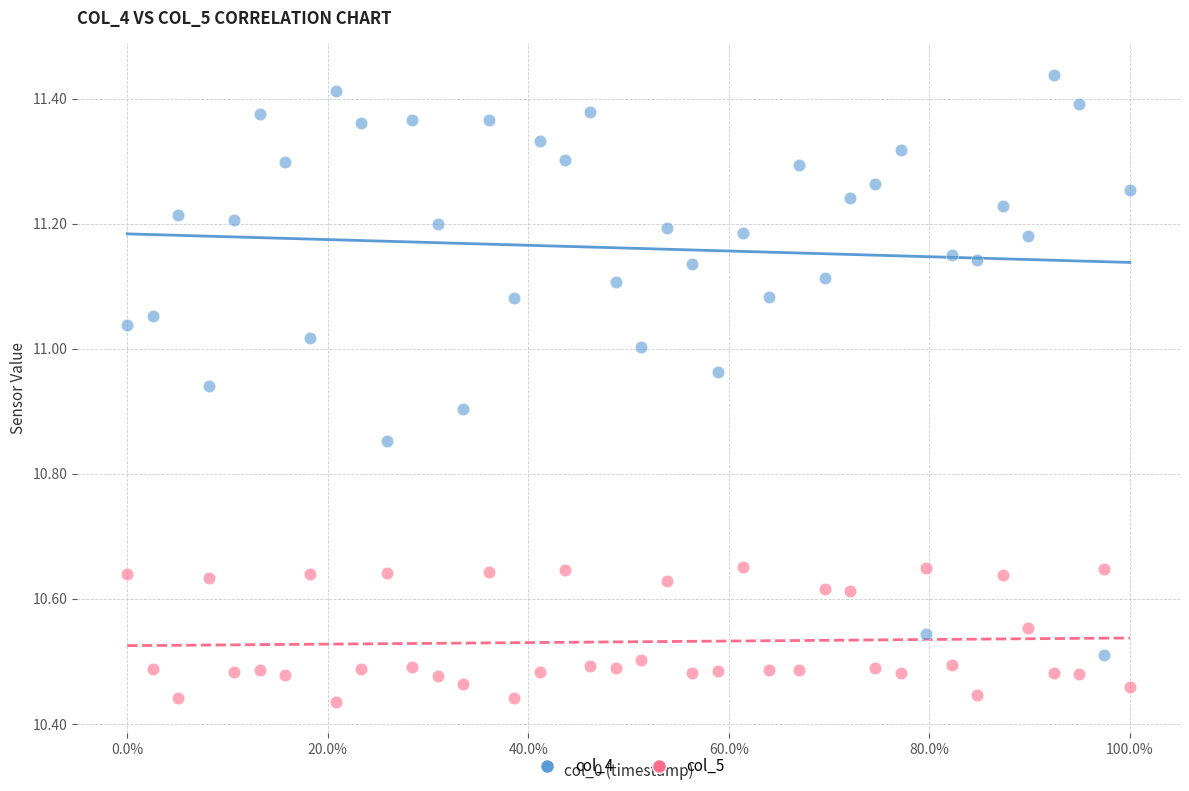

Which series contains the lowest Y value?

col_5